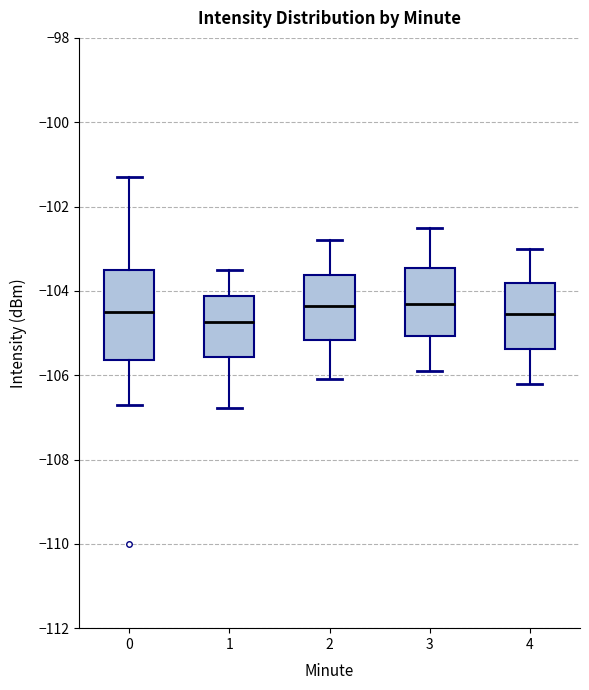

Which box's median line is the lowest?

1